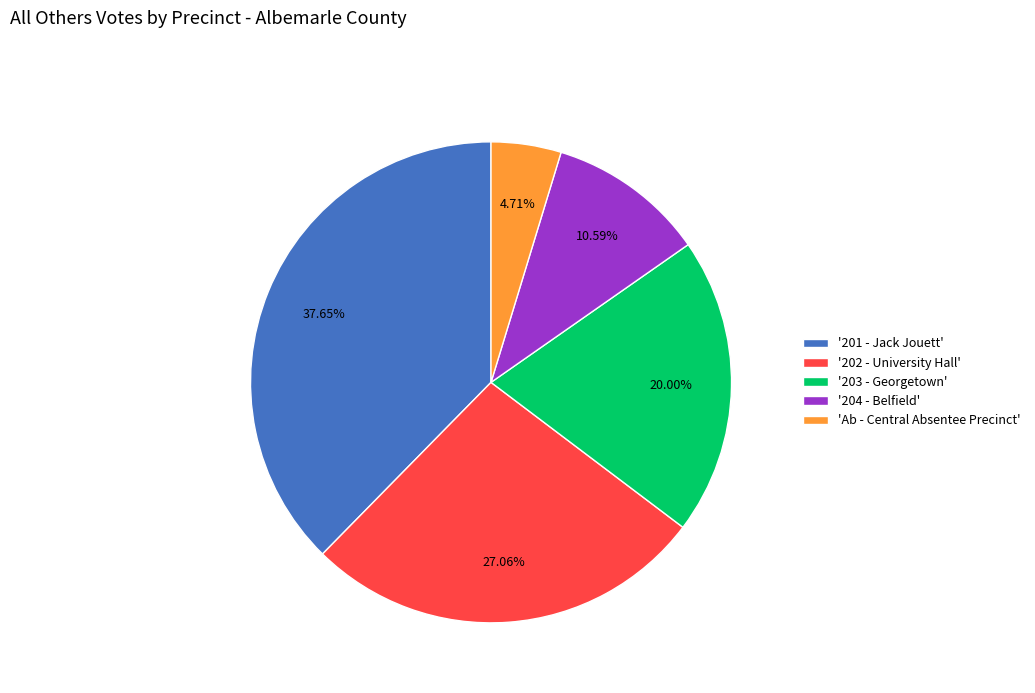

Which category has the smallest portion of the pie?

'Ab - Central Absentee Precinct'